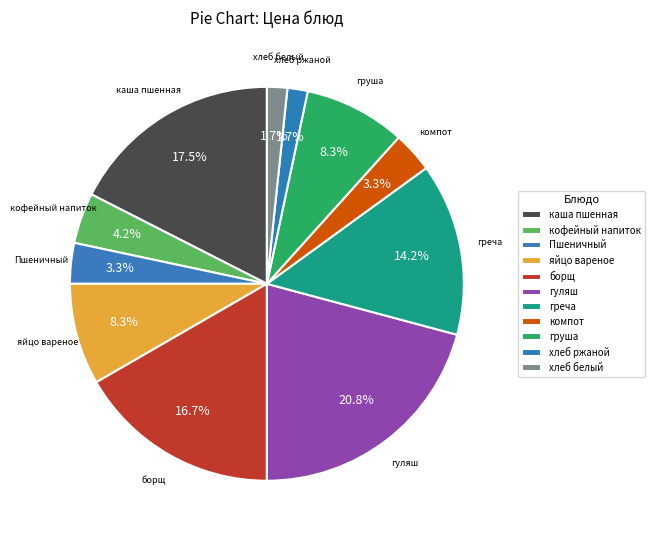

What is the change in value from кофейный напиток to греча?

+12